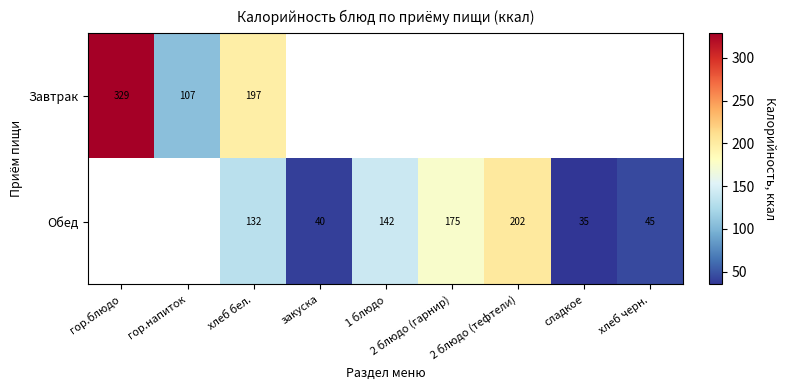

At which category does the chart reach its peak across all series?

гор.блюдо